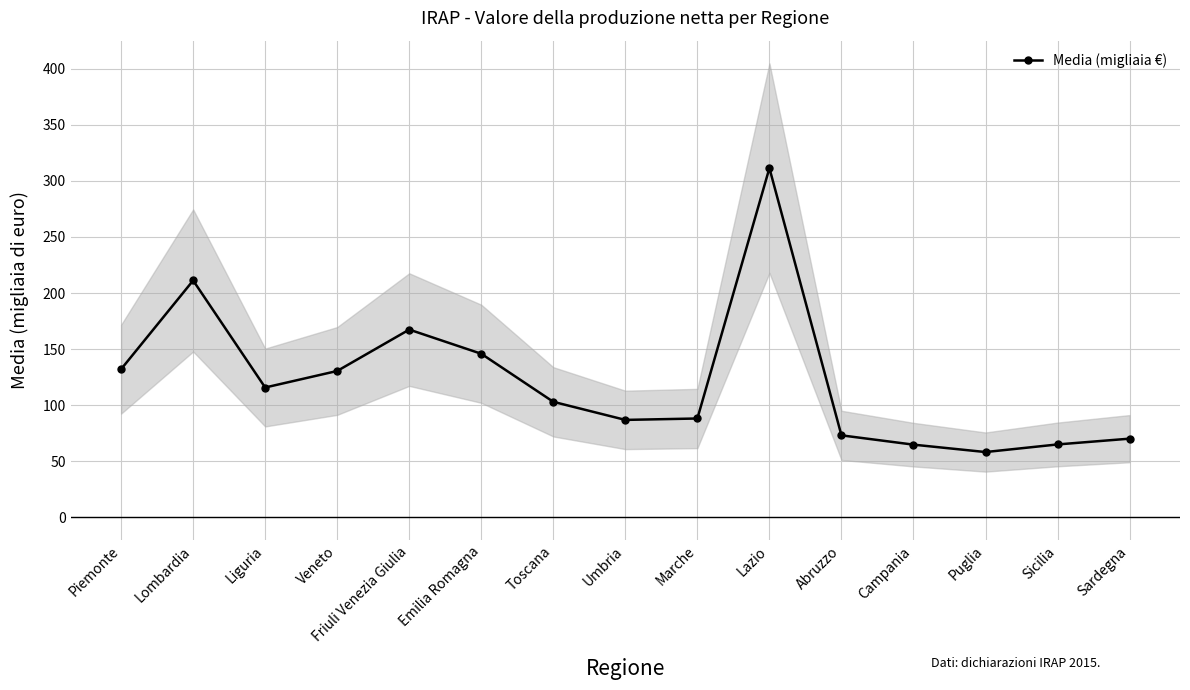

How many series are shown in this chart?

1